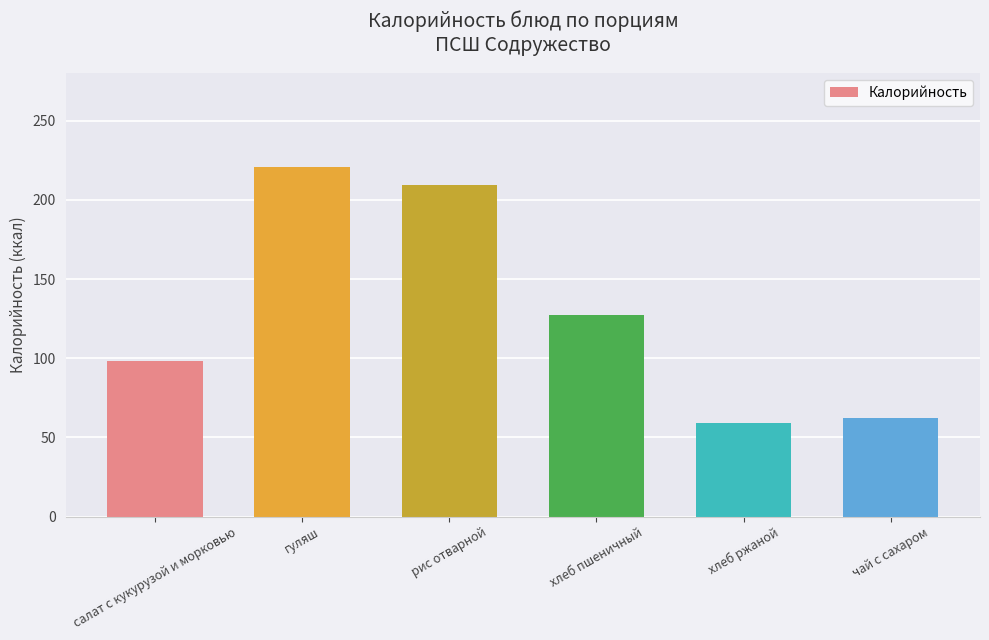

How many categories are shown in the chart?

6